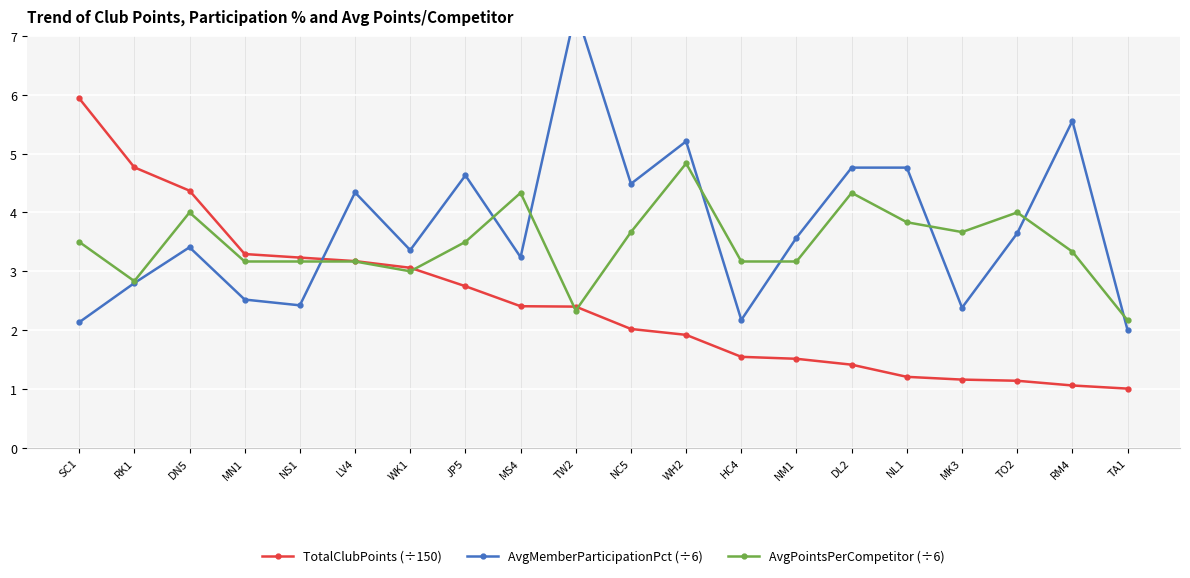

Which has a higher value, NS1 or WK1?

NS1